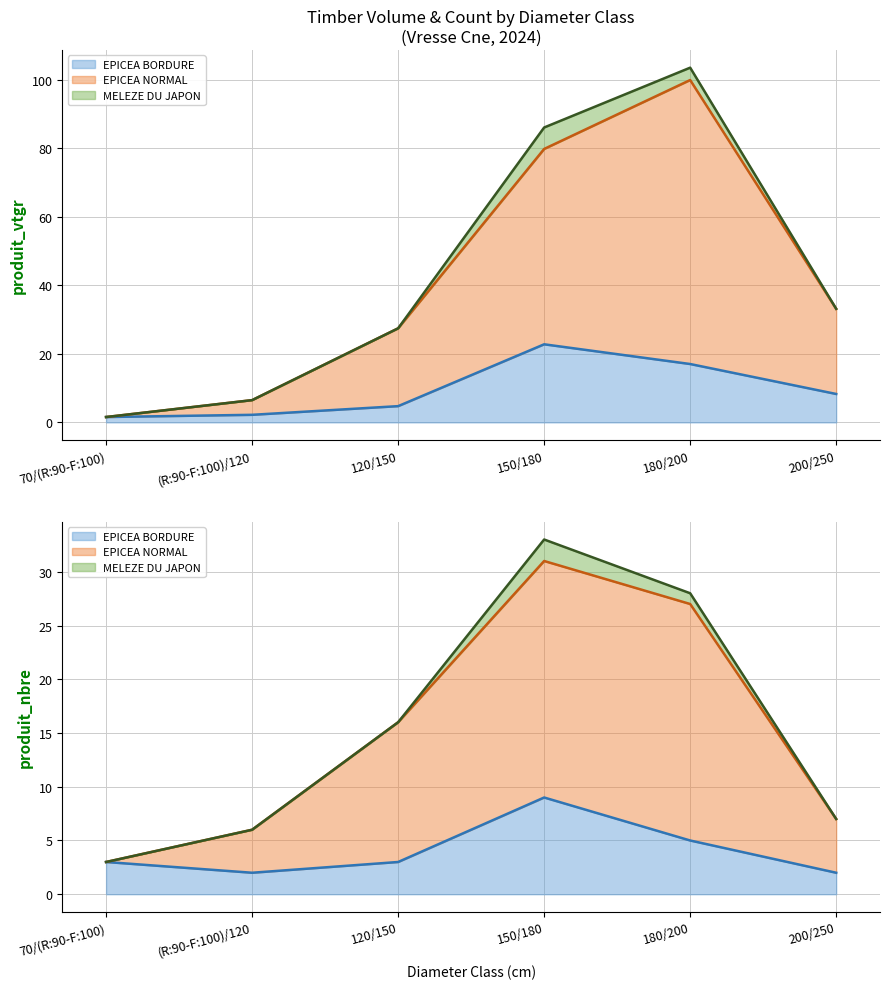

True or false: EPICEA BORDURE has a value of 32.4 at 150/180.

False